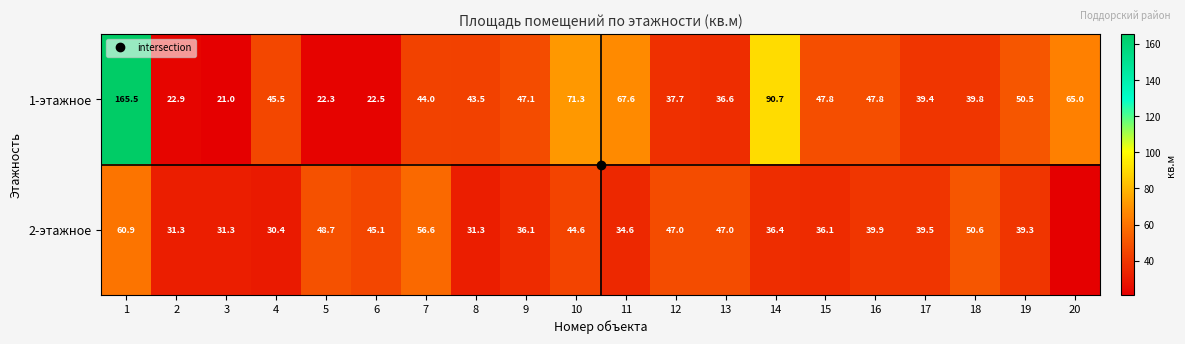

Rank the categories by 2-этажное value from highest to lowest.

1, 7, 18, 5, 12, 13, 6, 10, 16, 17, 19, 14, 9, 15, 11, 2, 3, 8, 4, 20